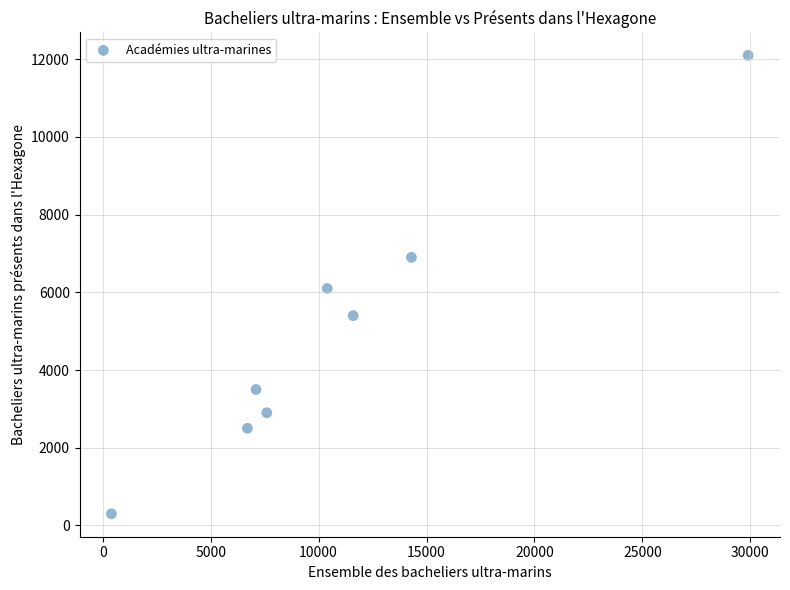

What is the average X value?

11000